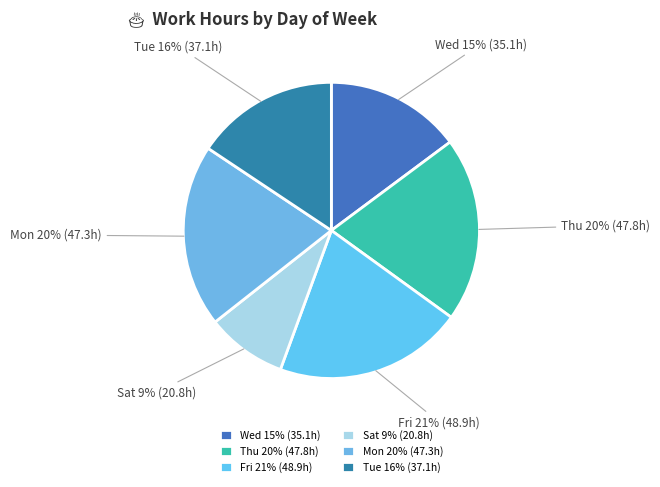

Is there any slice that represents more than half of the pie?

No